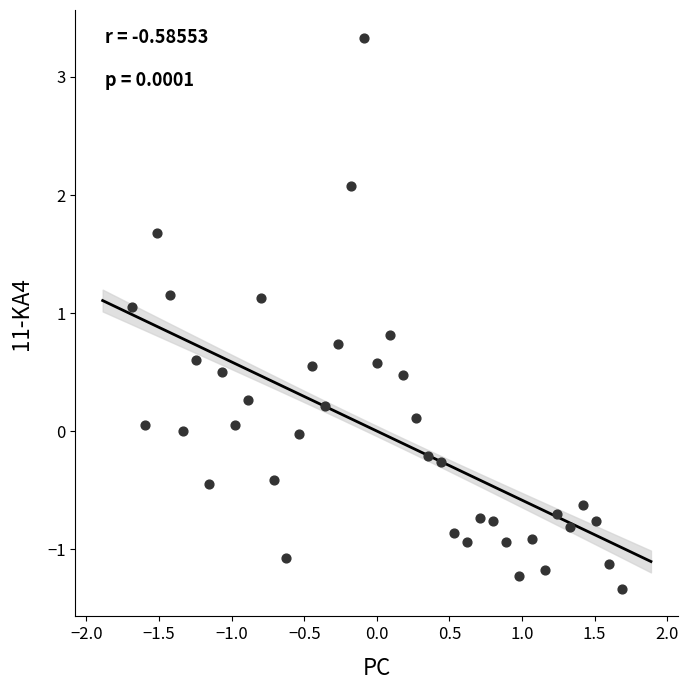

What is the range of X values (max minus min)?

3.4